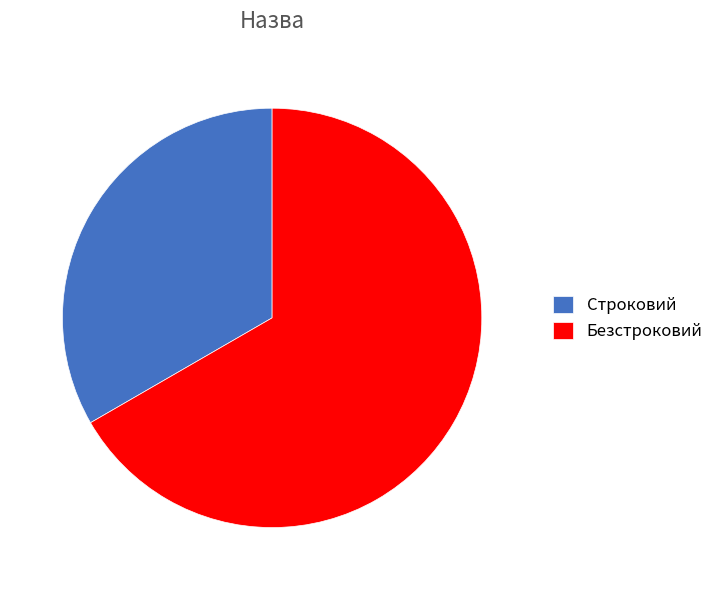

How many segments does this pie chart have?

2